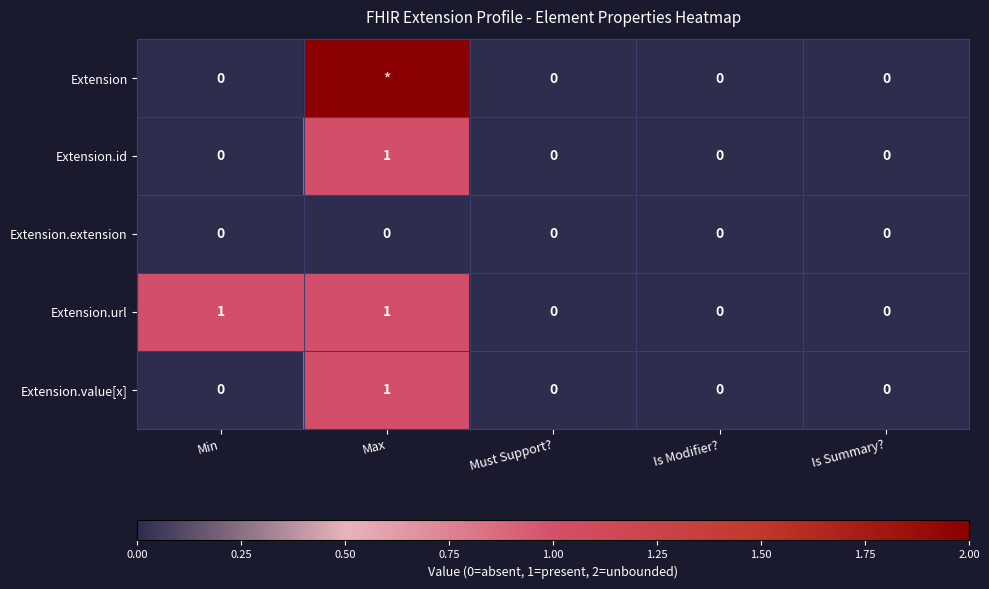

The Extension.url series shows -1 at Is Summary?. True or false?

False